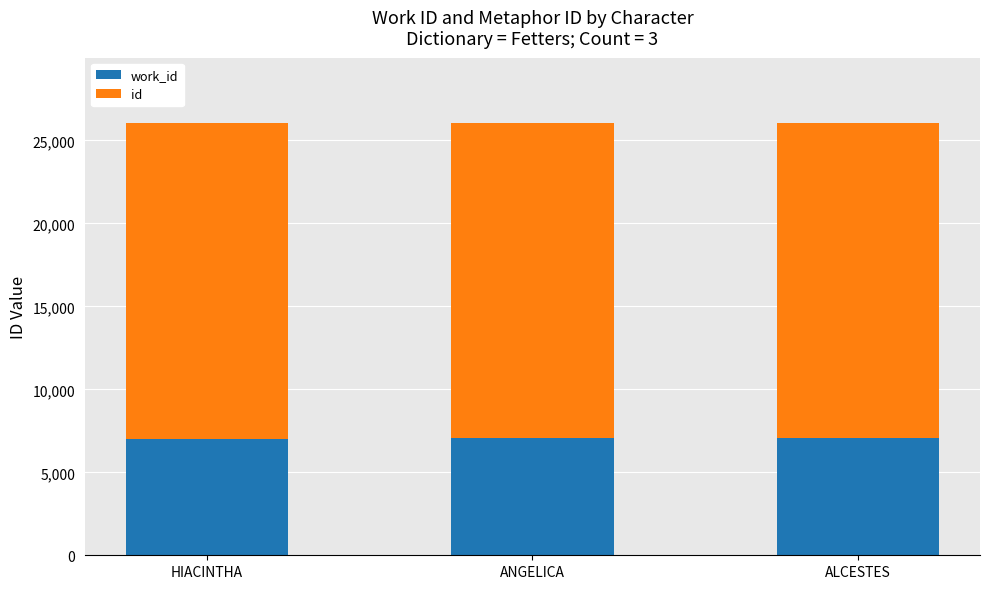

What is the total value across all series at ANGELICA?

26075